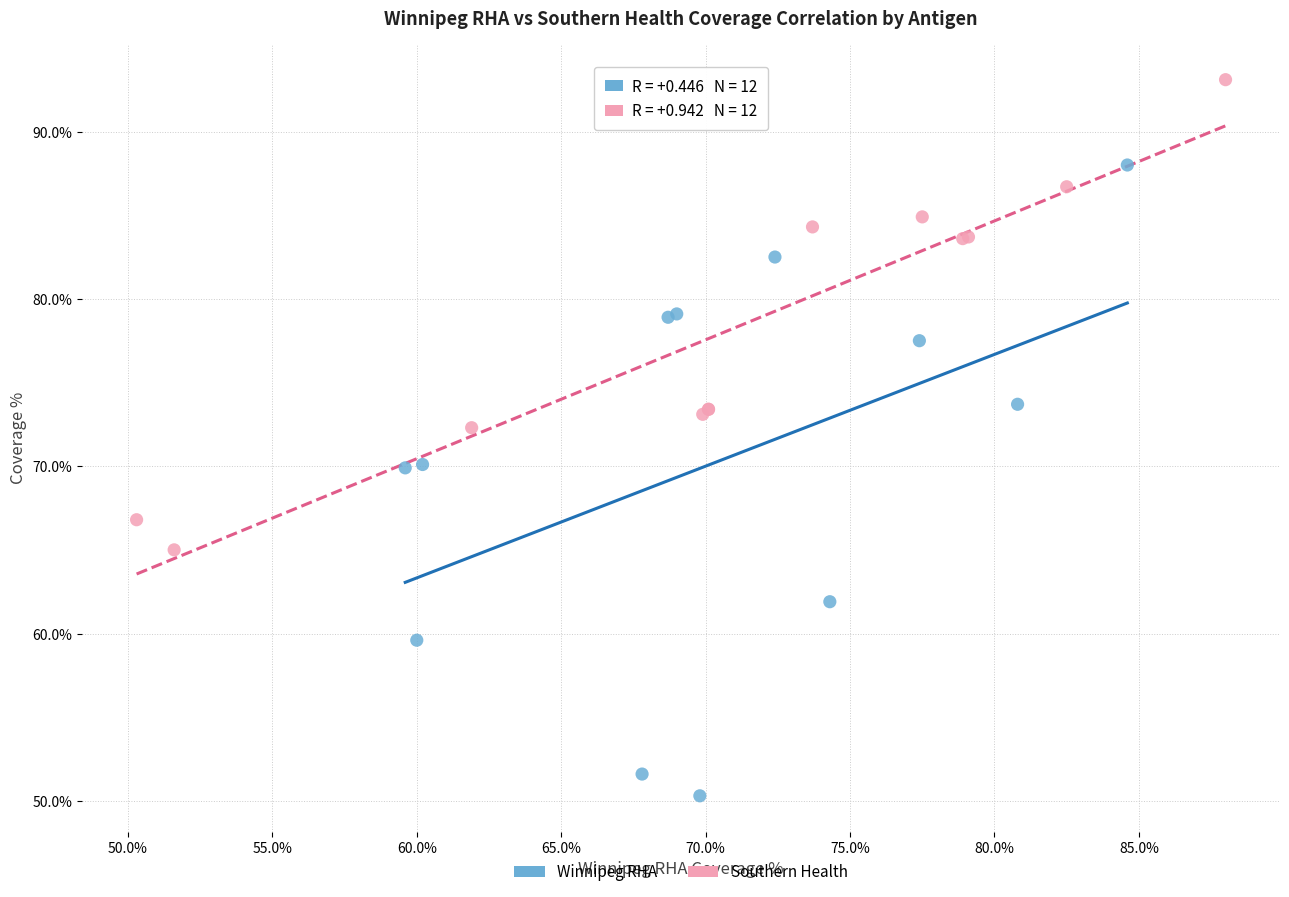

Which series reaches the minimum Y coordinate?

Winnipeg RHA